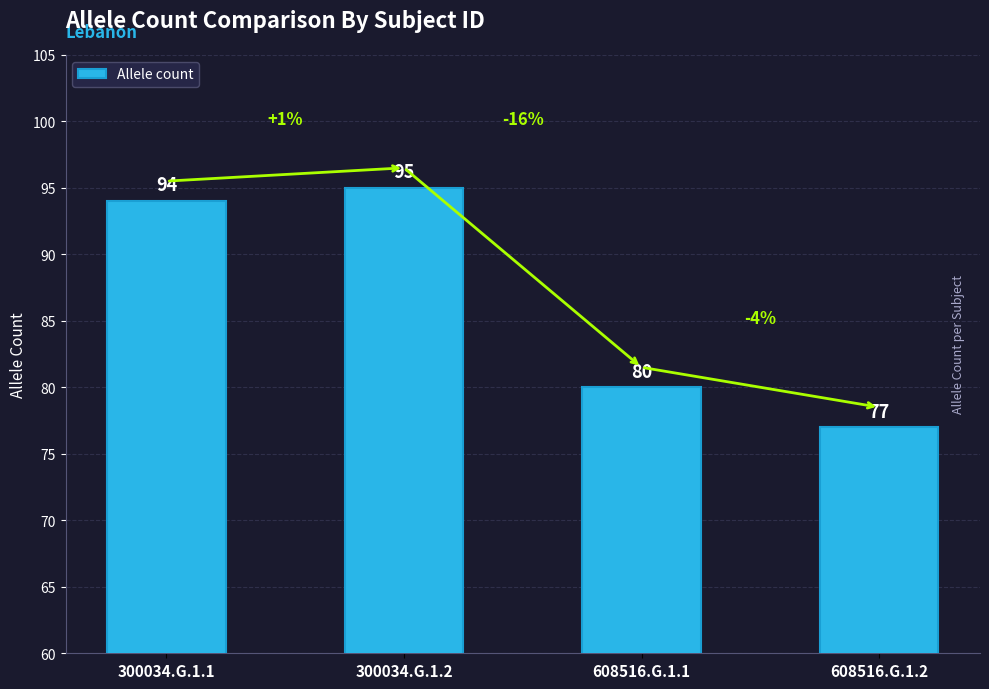

What is the difference between the second highest and minimum values?

17